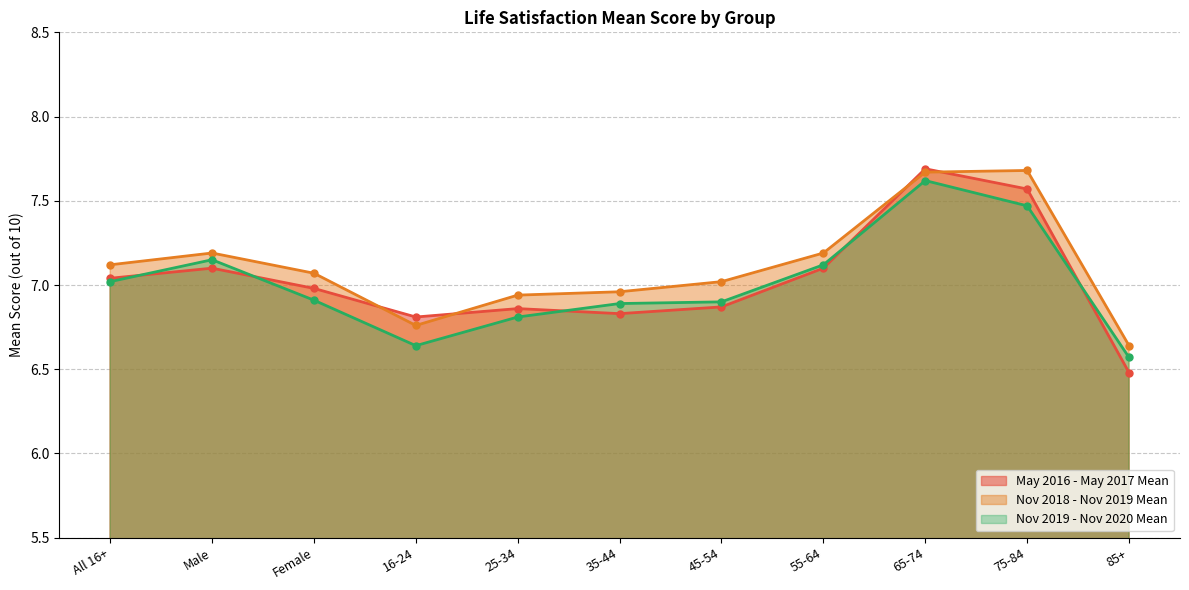

The Nov 2019 - Nov 2020 Mean series shows 6.8 at 25-34. True or false?

True